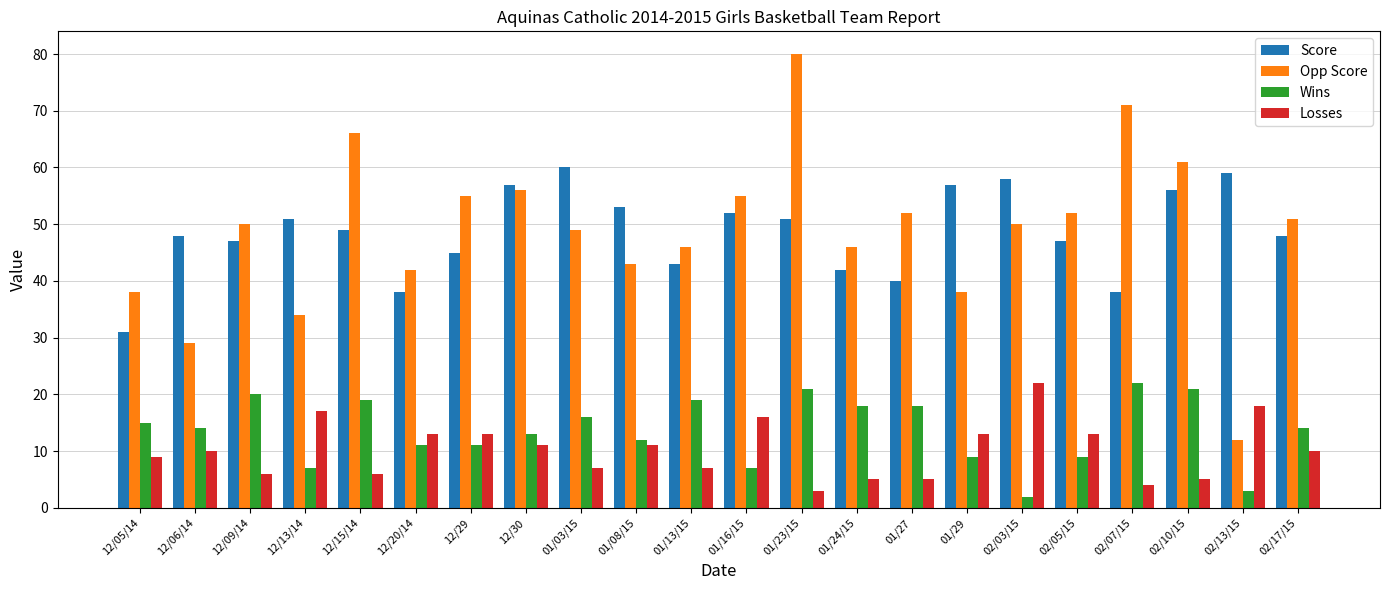

True or false: Score has a value of 58 at 02/03/15.

True